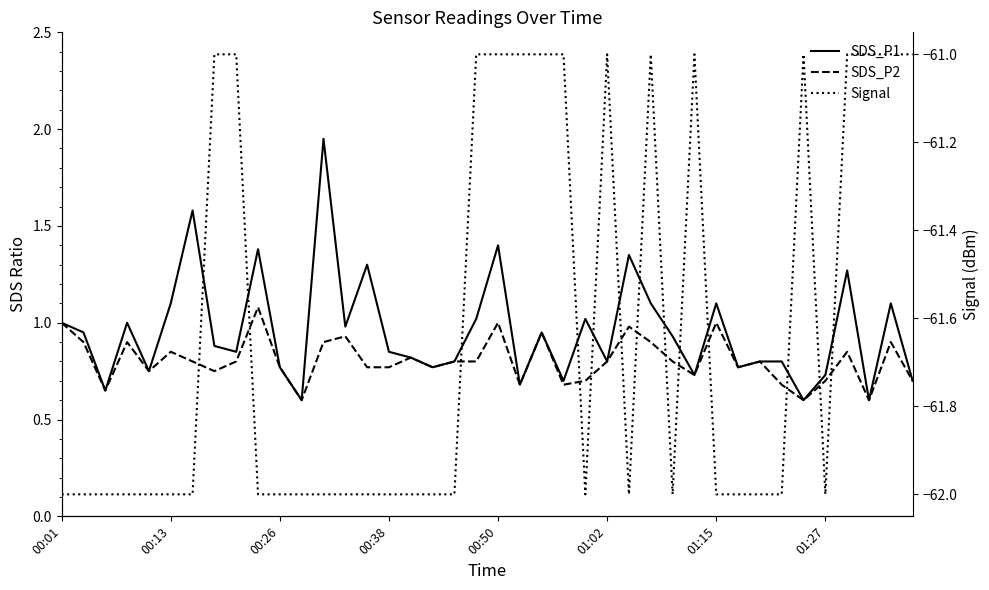

Rank the series by their maximum value, from lowest to highest.

Signal, SDS_P2, SDS_P1